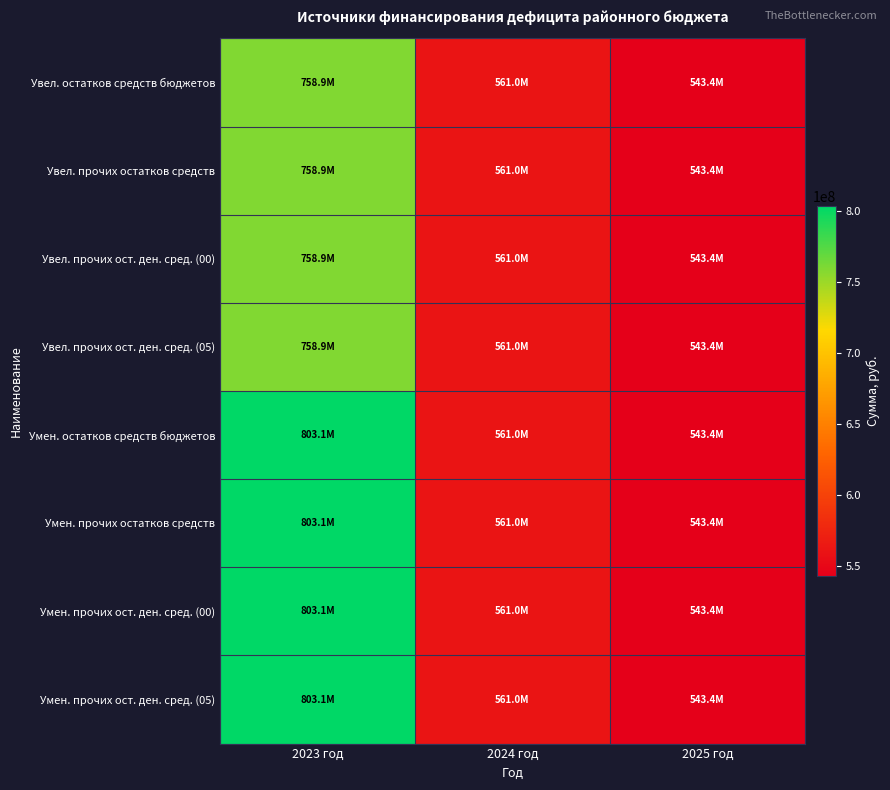

Which category has the highest value across all series?

2023 год